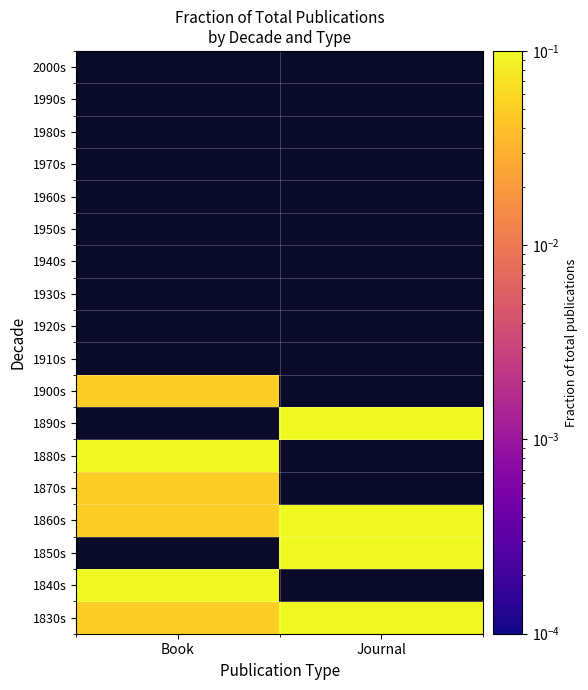

At how many categories does at least one series exceed 0?

2